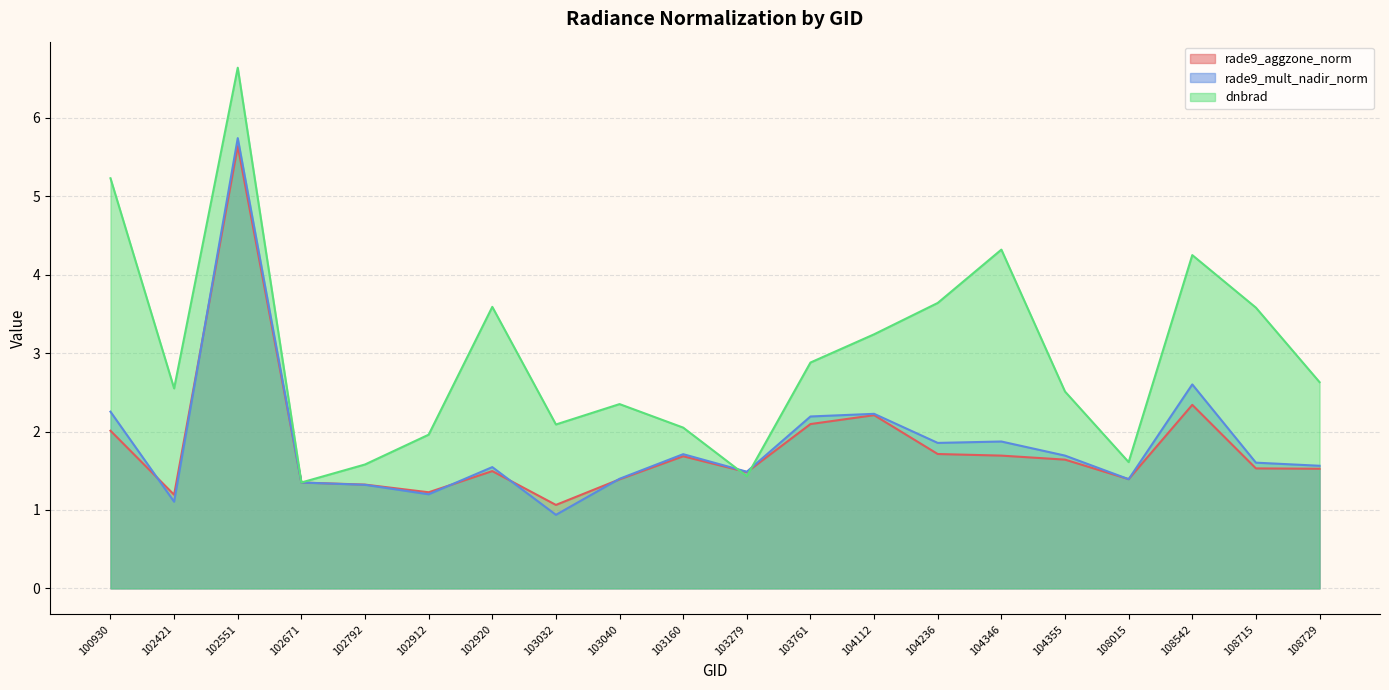

True or false: rade9_aggzone_norm and rade9_mult_nadir_norm intersect in this chart.

True